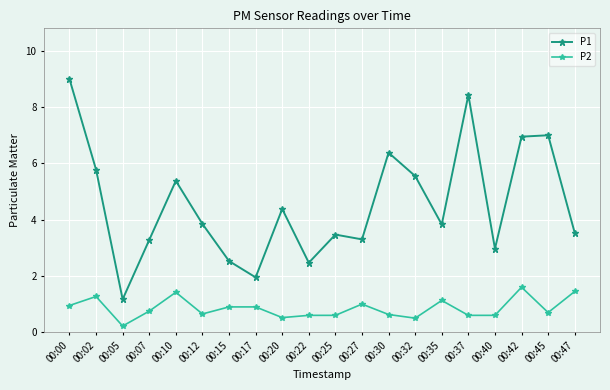

How many categories are shown in the chart?

20